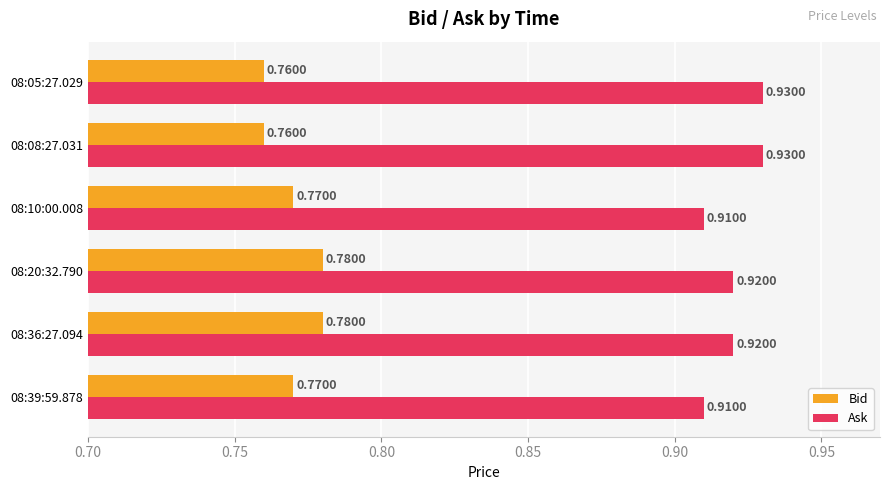

Rank the series by their maximum value, from lowest to highest.

Bid, Ask